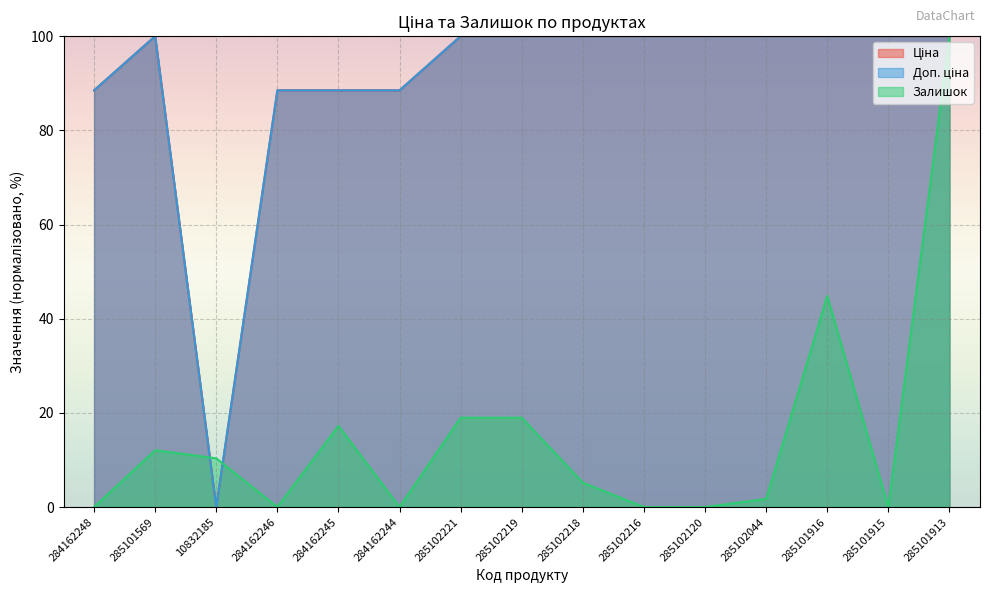

How many lines are shown in the chart?

3